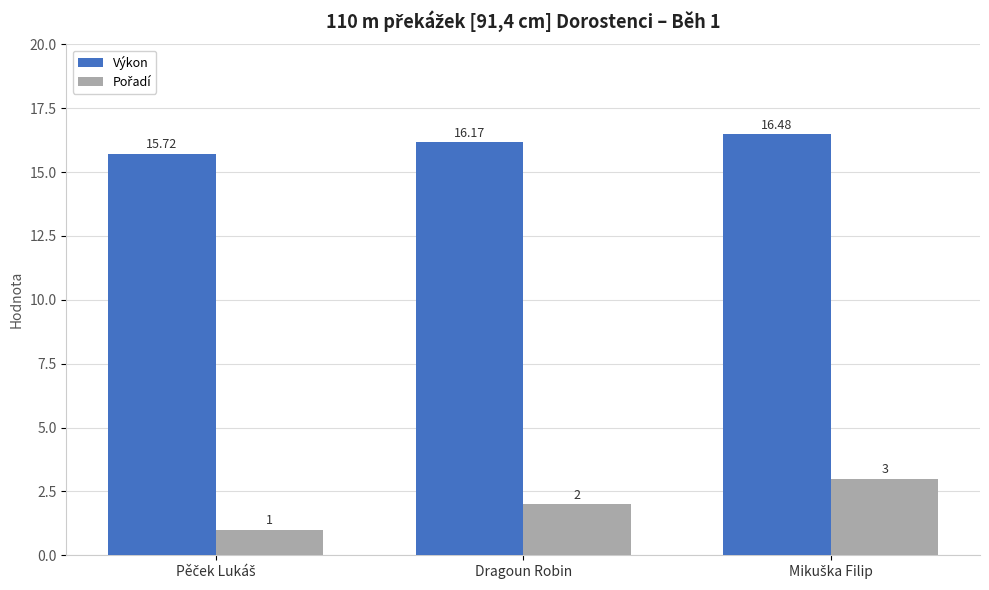

How many values in the Výkon series are below 16?

1